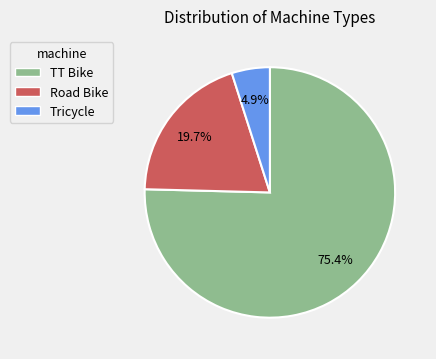

Does TT Bike represent more than half of the total?

Yes